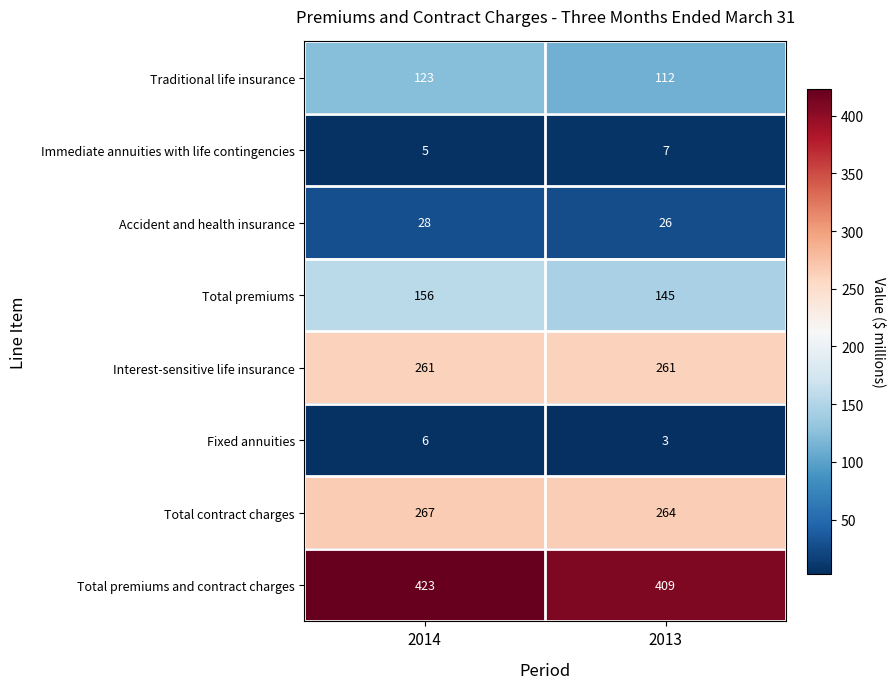

What is the smallest value displayed?

3